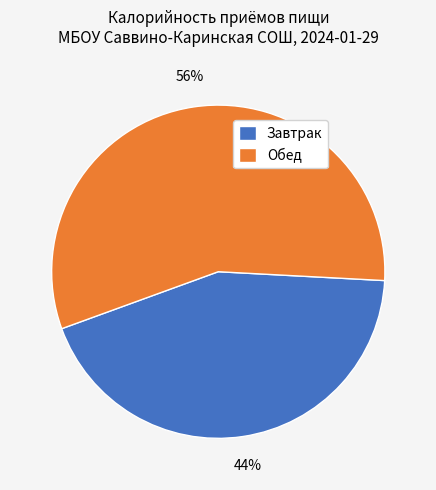

Which slice is the smallest?

Завтрак